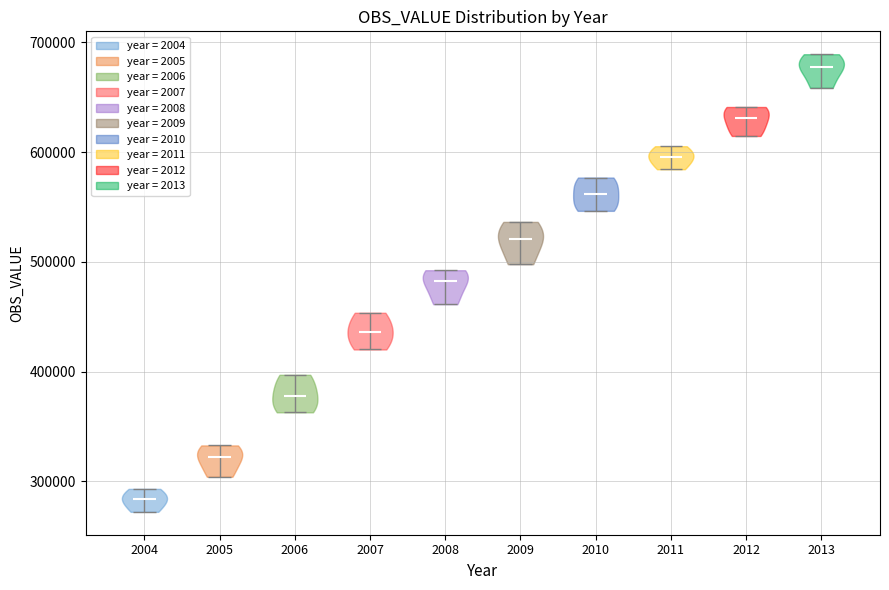

Where does the median line of the violin at x = 2009 sit on the y-axis? The values are not printed on the chart, so give them approximately, as read against the axis.

520000